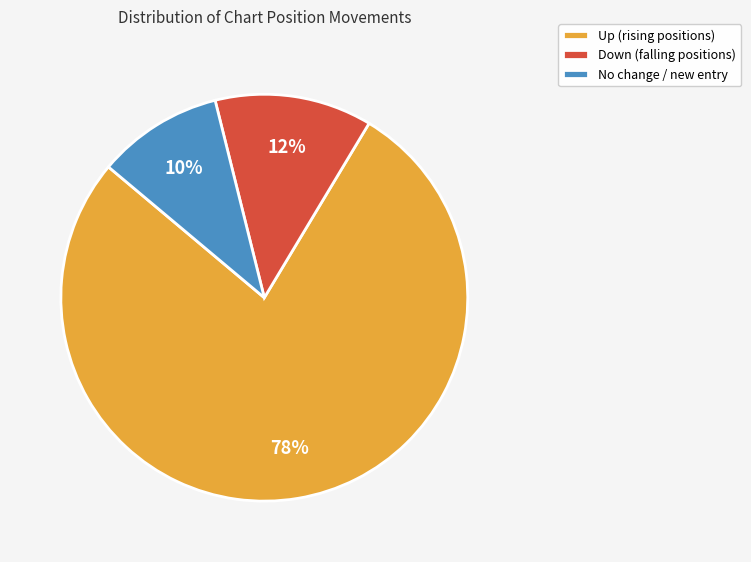

What is the smallest slice in the pie chart?

No change / new entry